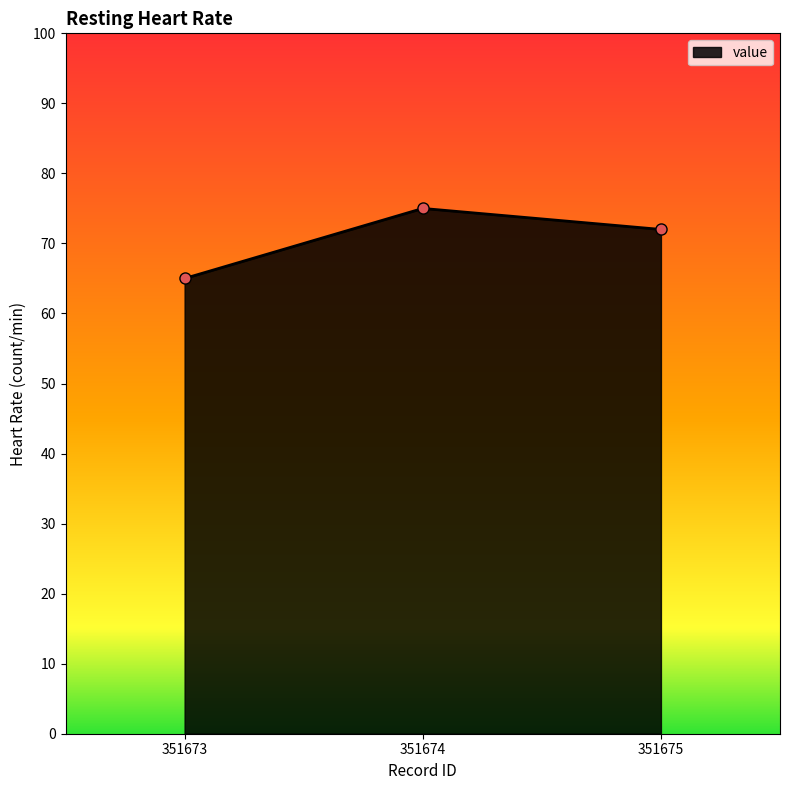

What value does the data have at 351673?

65